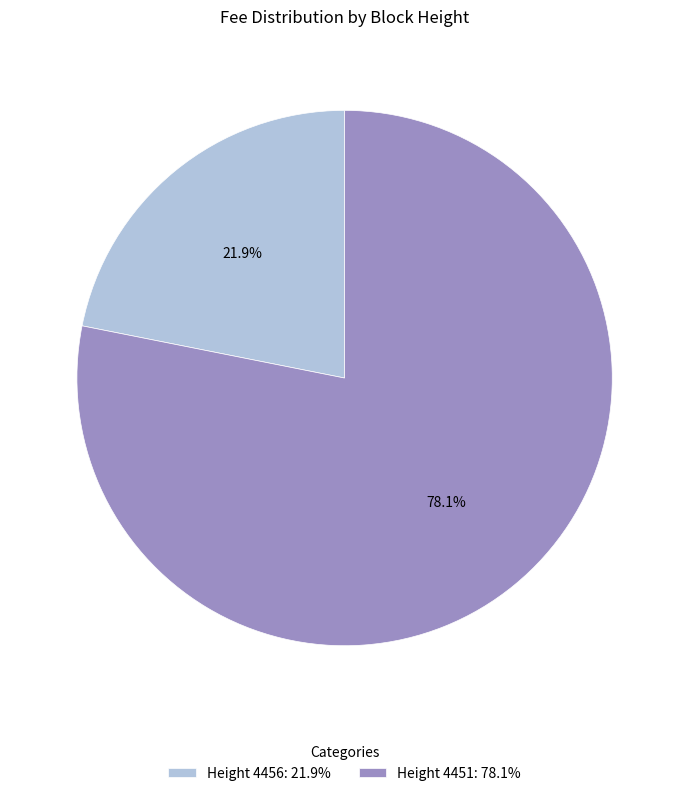

Is there a majority slice in this chart?

Yes